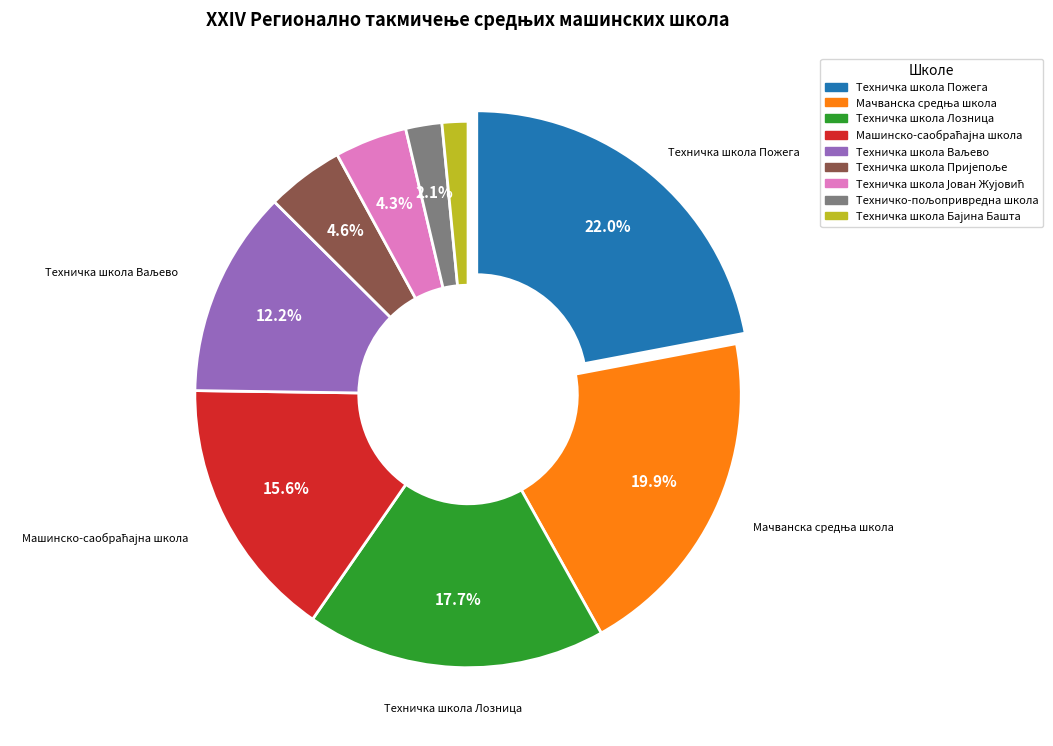

How many slices are in this pie chart?

9